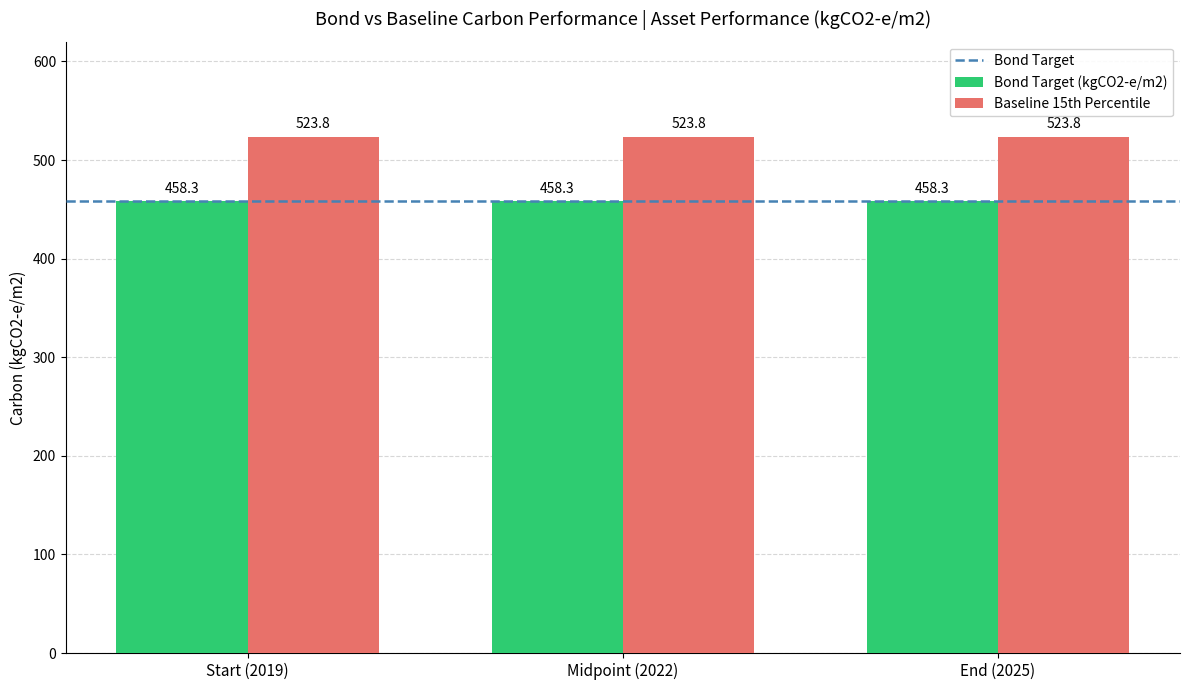

What is the value of the Bond Target (kgCO2-e/m2) bar at the 3rd from the left?

458.3